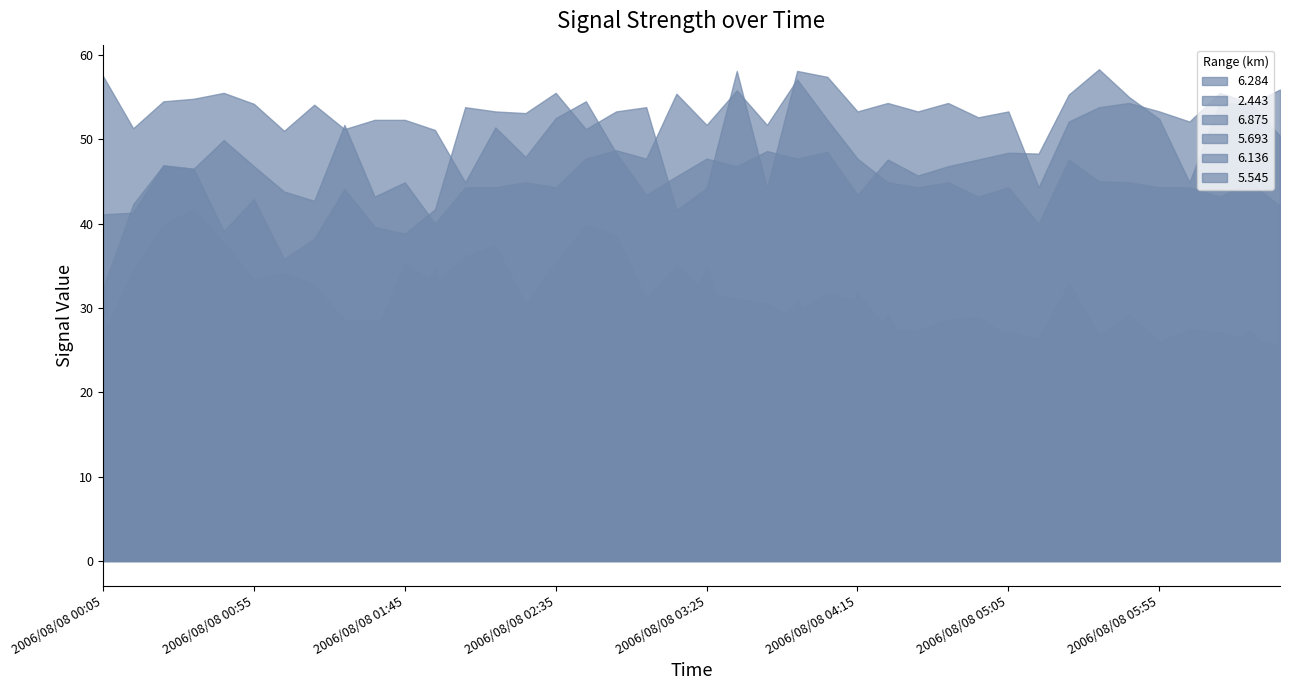

What is the sum of the 2.443 values at 2006/08/08 01:25 and 2006/08/08 01:05?

102.2